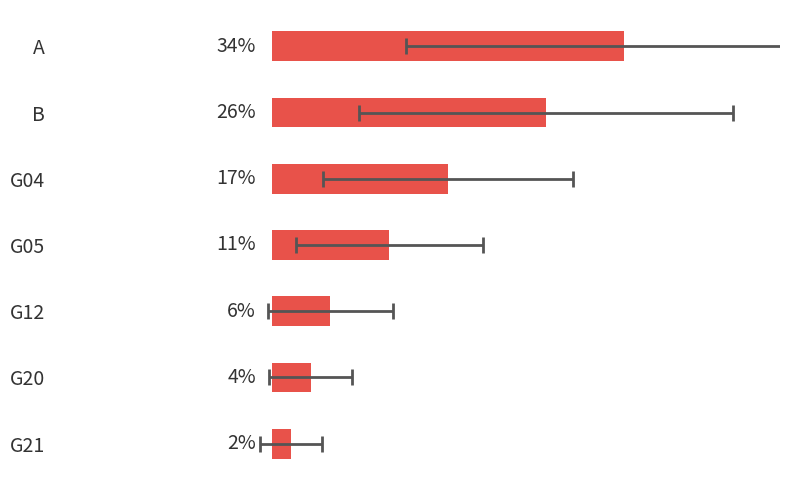

The value at B is 13.8. True or false?

False